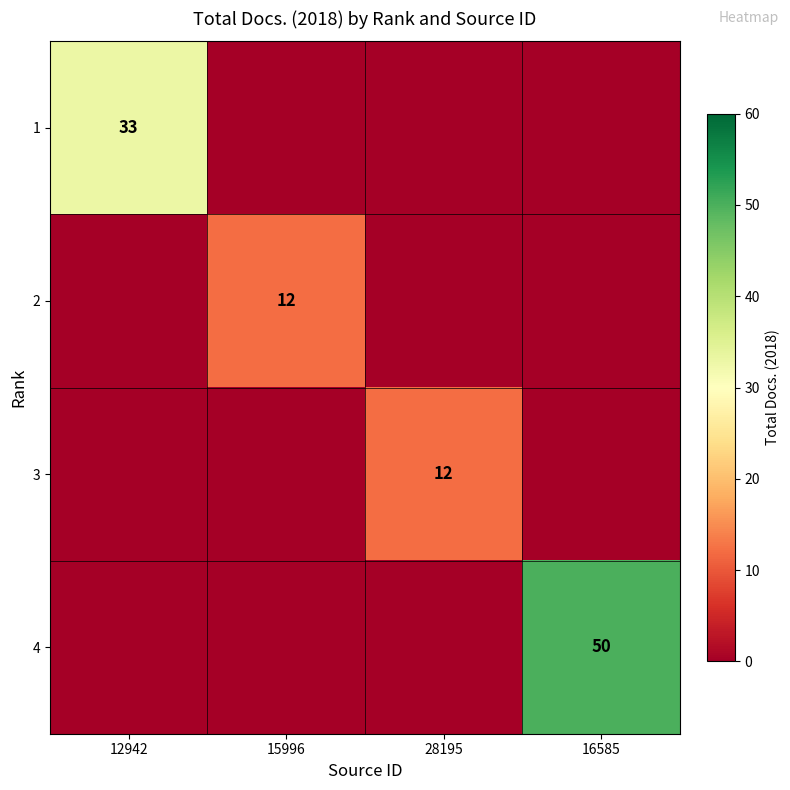

Is the value of 1 at 12942 greater than the value of 2 at 15996?

Yes